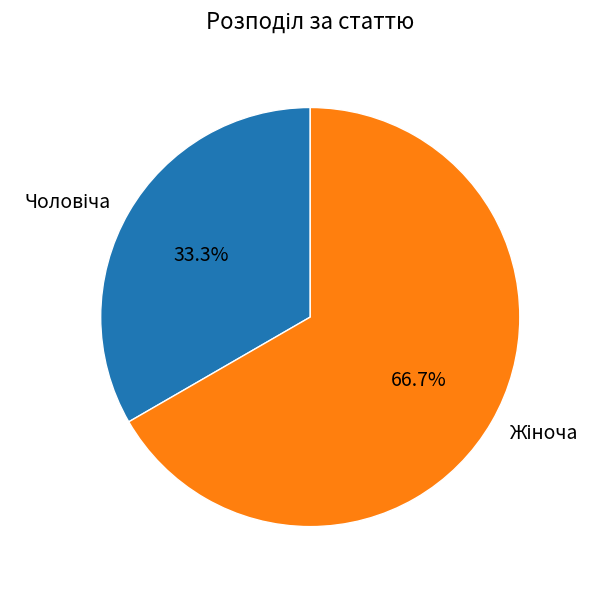

Does any single category account for the majority?

Yes